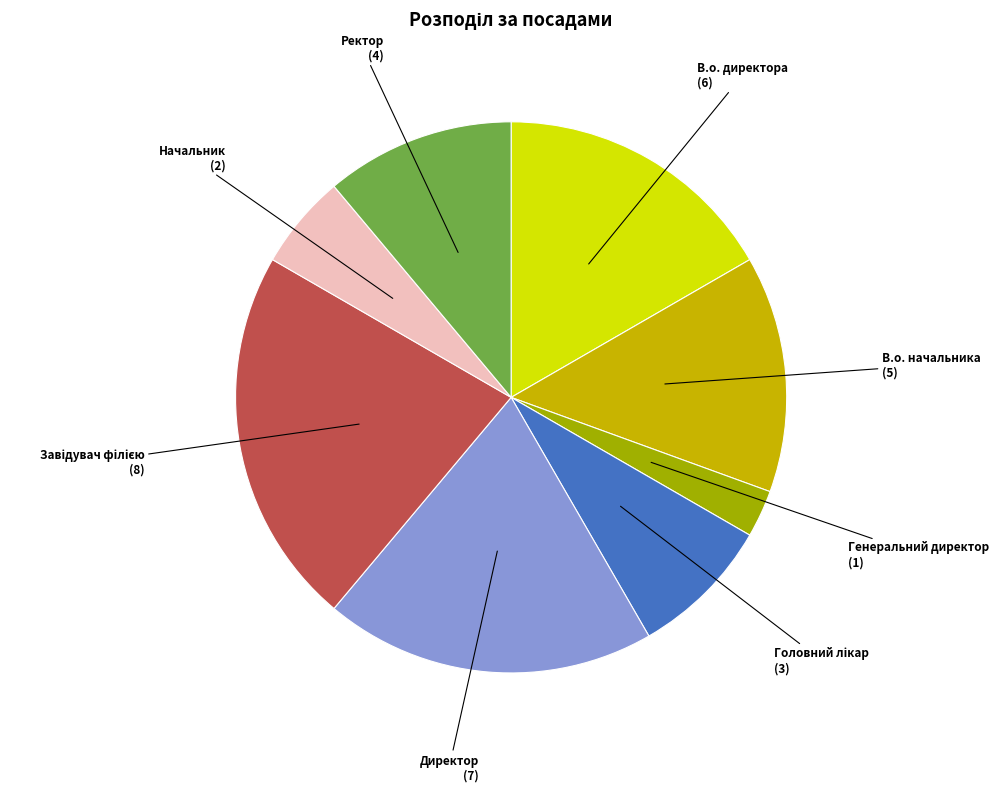

Is the sum of В.о. начальника and Ректор greater than half?

No